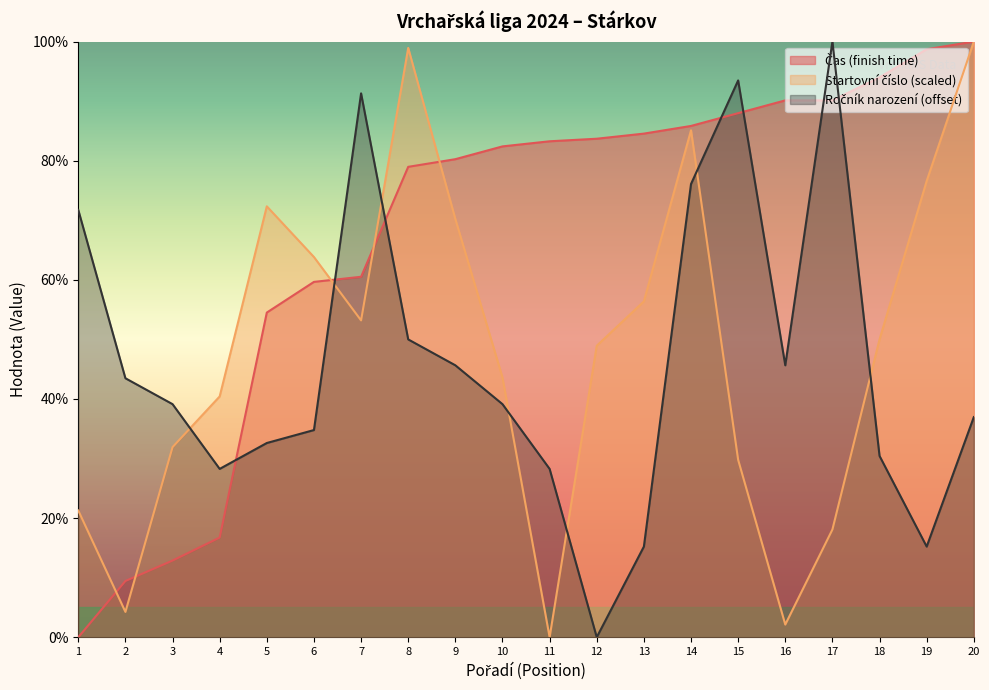

Which category has the lowest value in the Startovní číslo (scaled) series?

11